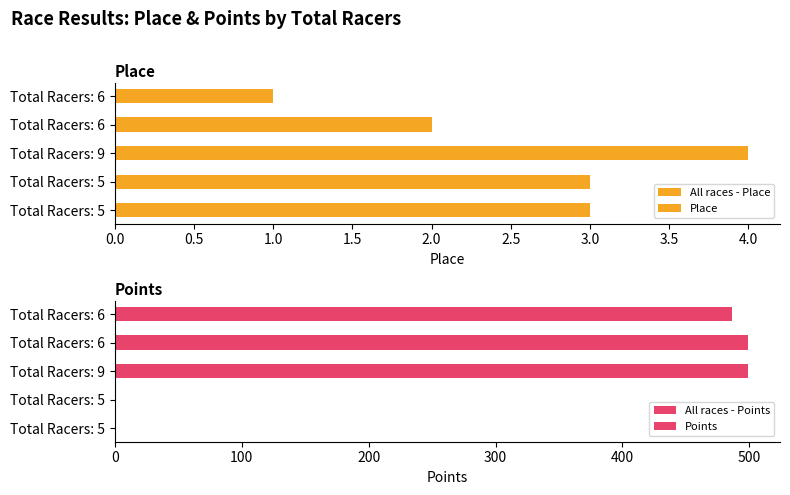

Which label corresponds to the smallest value in the chart?

5